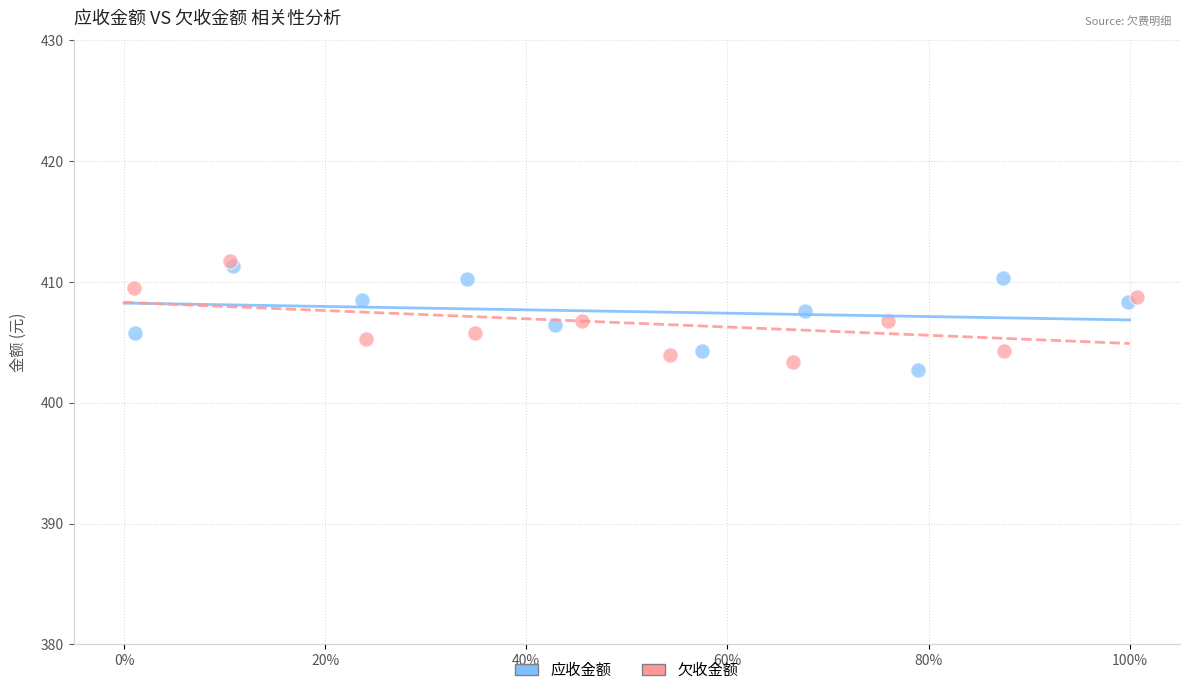

What are all the series names shown in the legend?

应收金额, 欠收金额